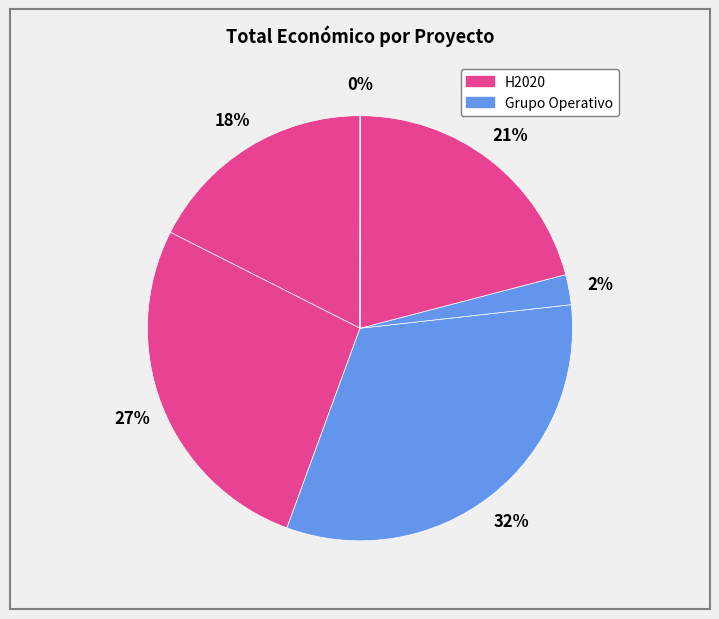

To the nearest percent, what is the average slice percentage?

17%